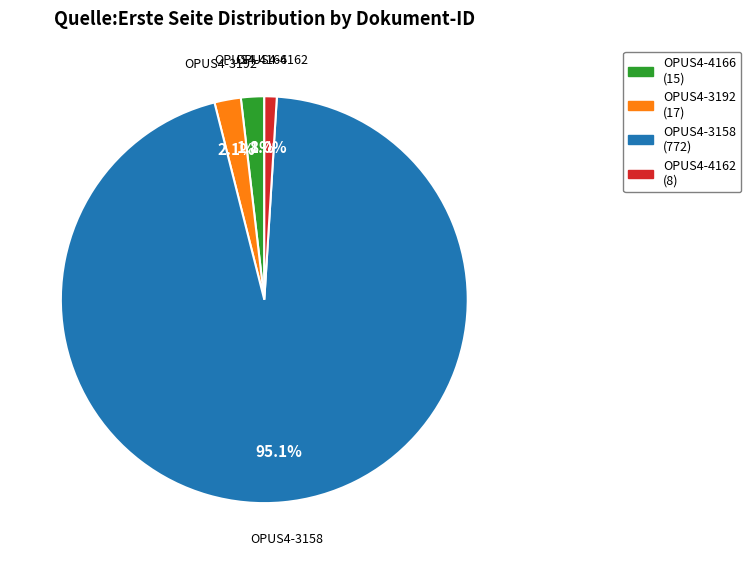

To the nearest percent, what is the combined percentage of OPUS4-4166 and OPUS4-4162?

3%